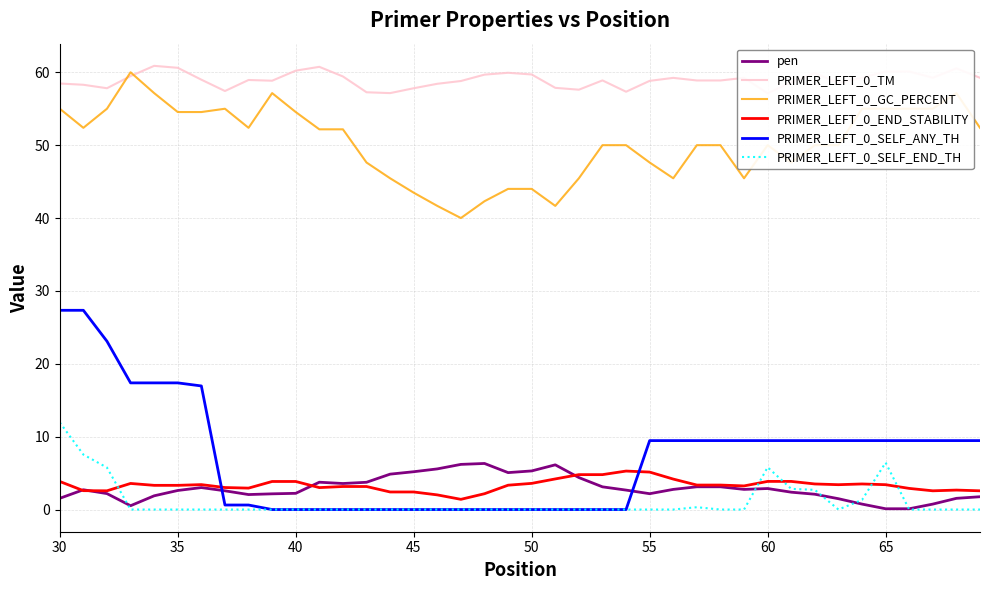

True or false: PRIMER_LEFT_0_SELF_END_TH has a value of 5.8 at 60.

True